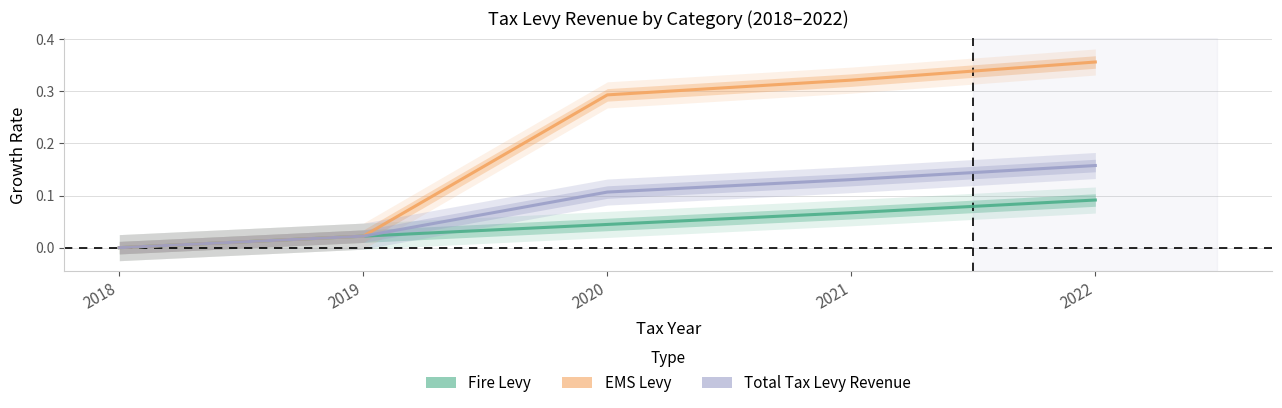

True or false: Total Tax Levy Revenue has more than 0 points higher than both neighbors.

False